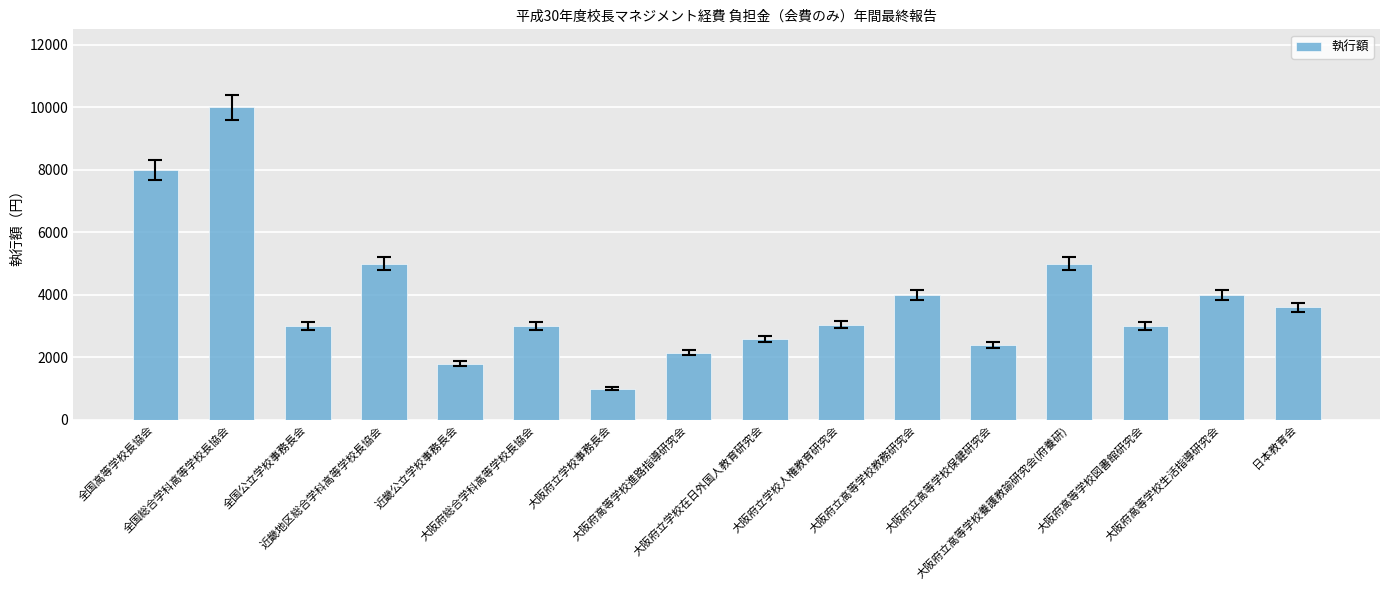

What is the value of the 4th bar from the left?

5000